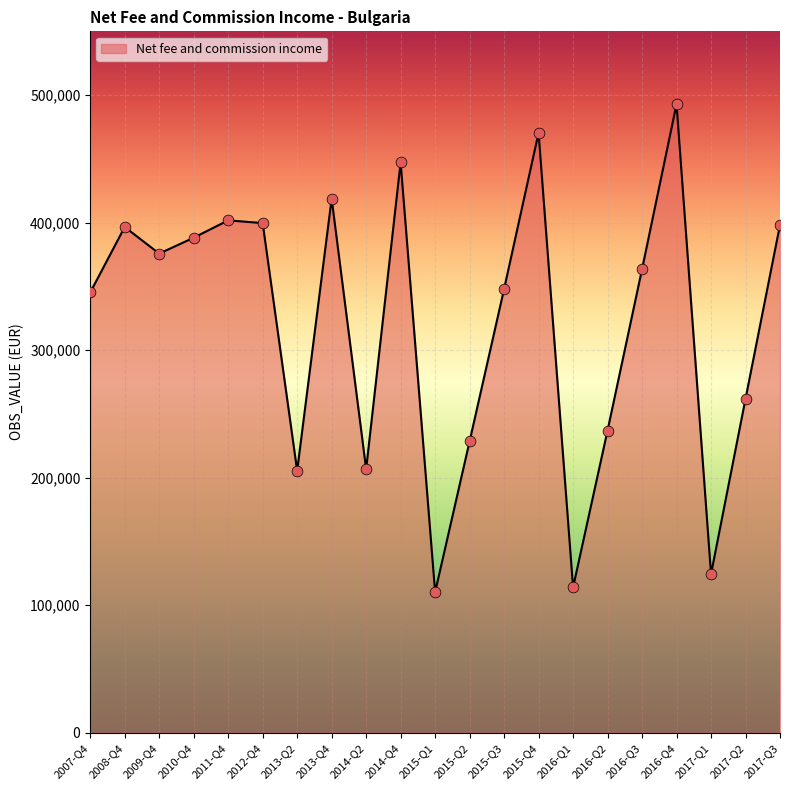

Which has a higher value, 2012-Q4 or 2017-Q1?

2012-Q4